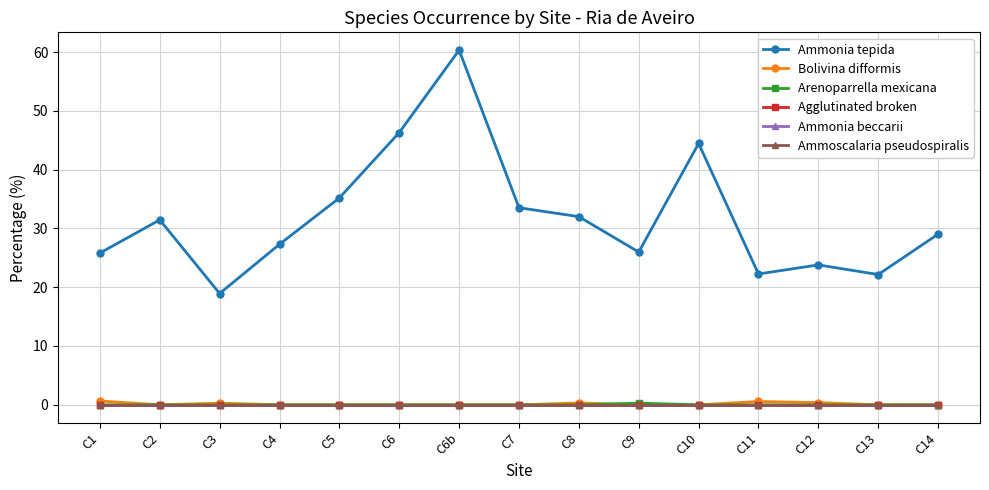

What position from the left is C5?

5